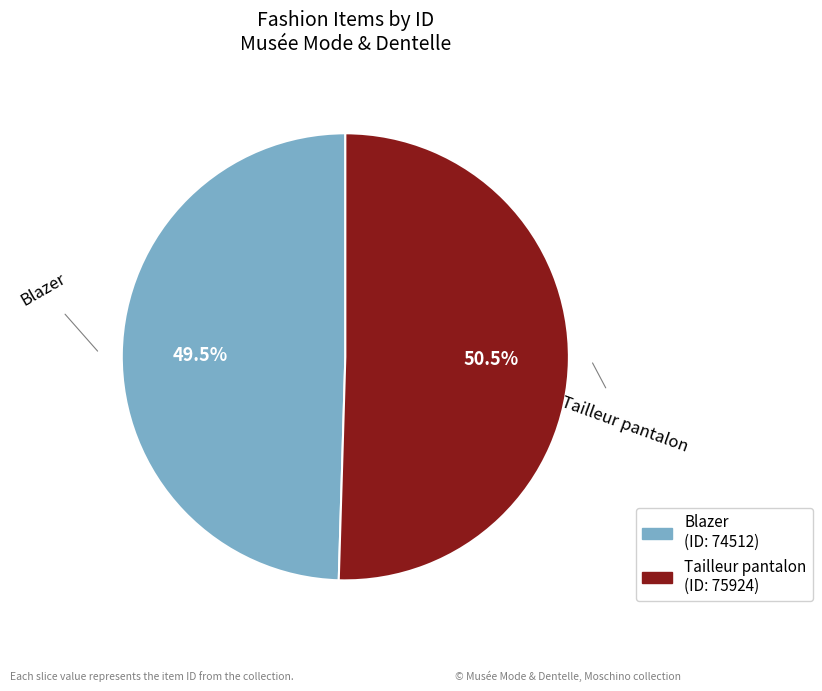

To the nearest percent, what is the difference between the Blazer and Tailleur pantalon slice percentages?

1%